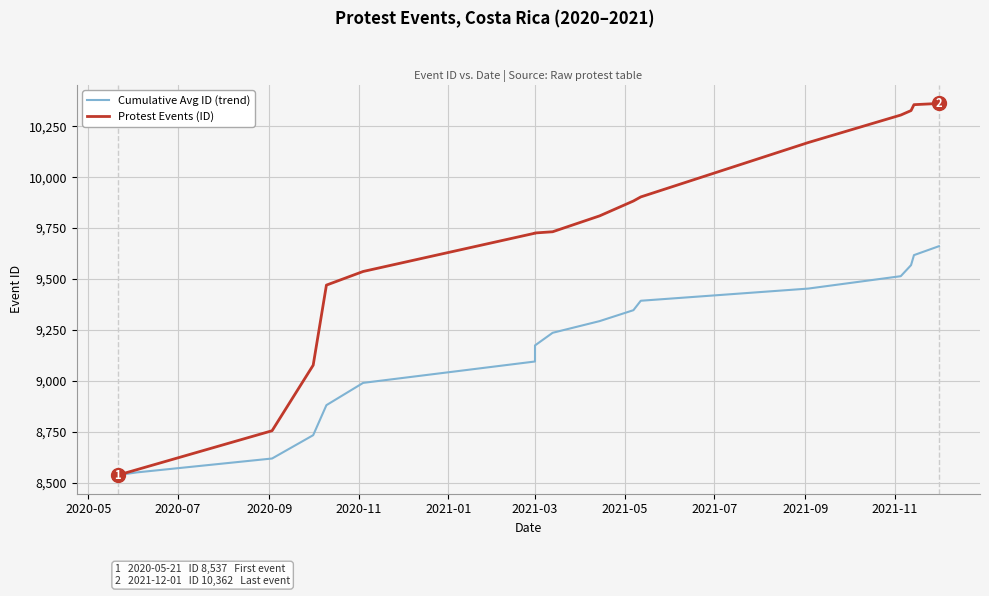

True or false: Cumulative Avg ID (trend) has more than 1 interior local peaks.

False